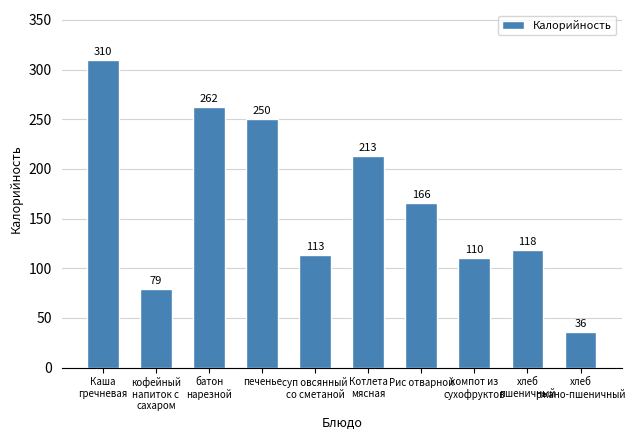

What is the difference between the second highest and minimum values?

226